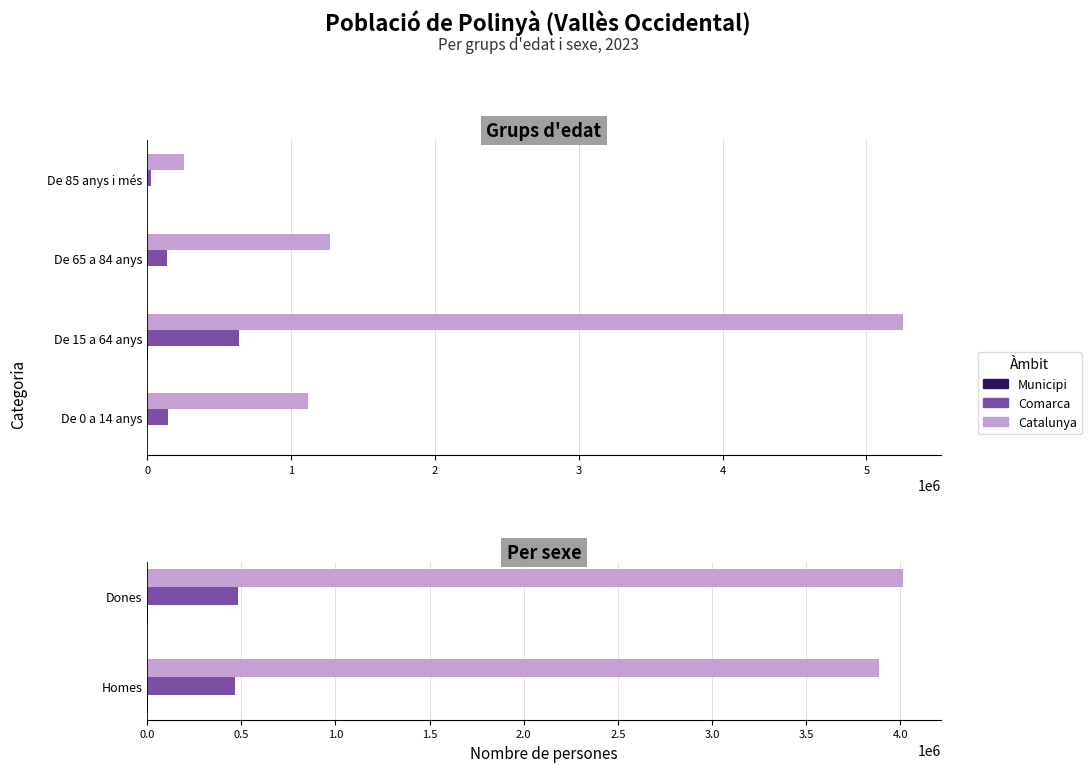

How many values in the Municipi series are below 4271?

1